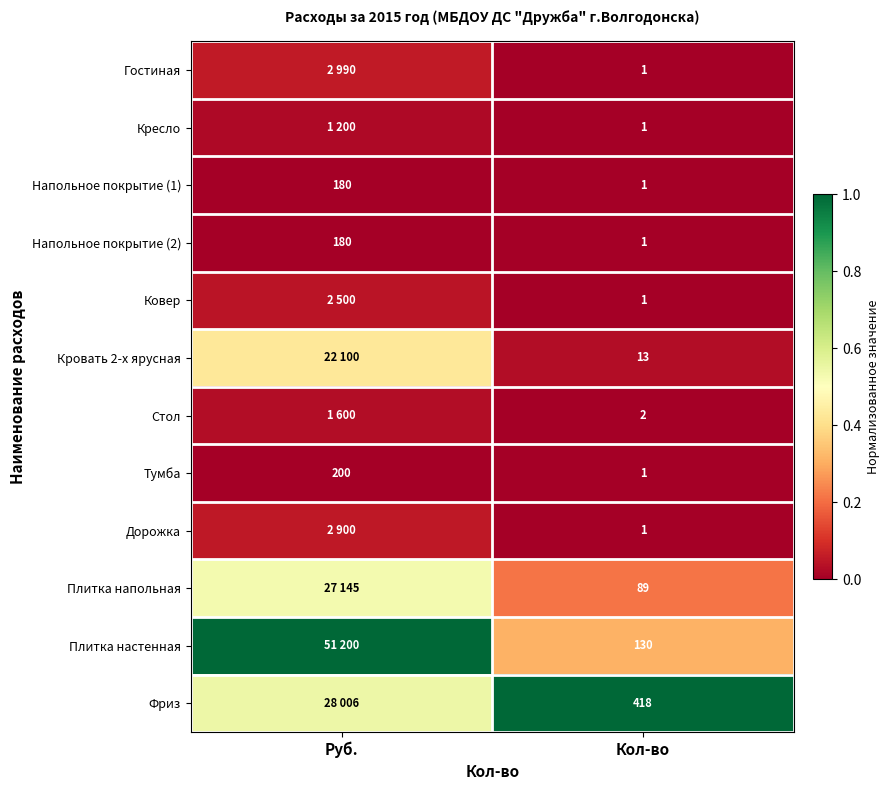

Rank the categories by Напольное покрытие (2) value from highest to lowest.

Руб., Кол-во